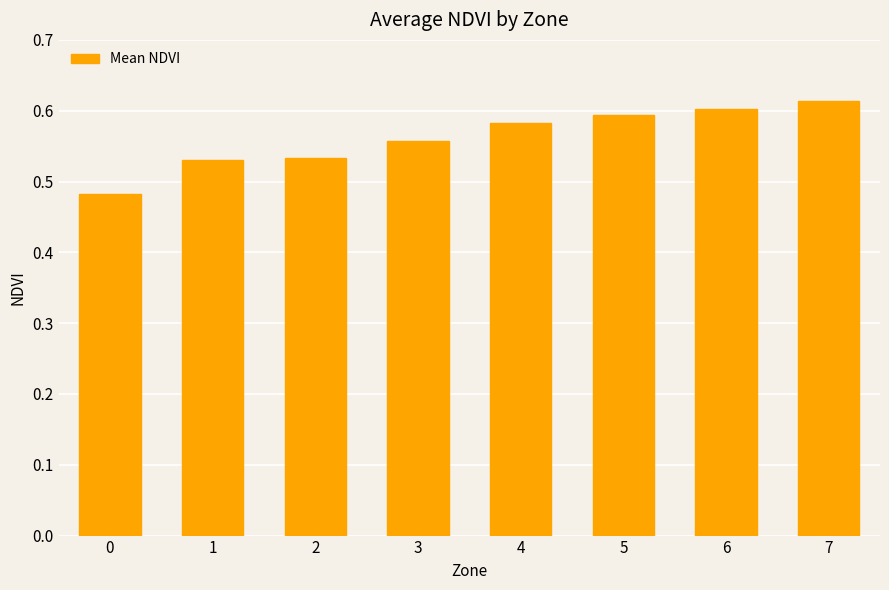

The value at 3 is 0.2. True or false?

False